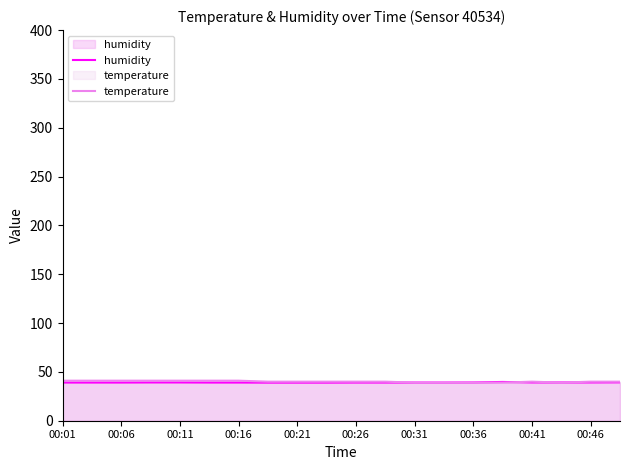

True or false: temperature and humidity cross at least once.

True